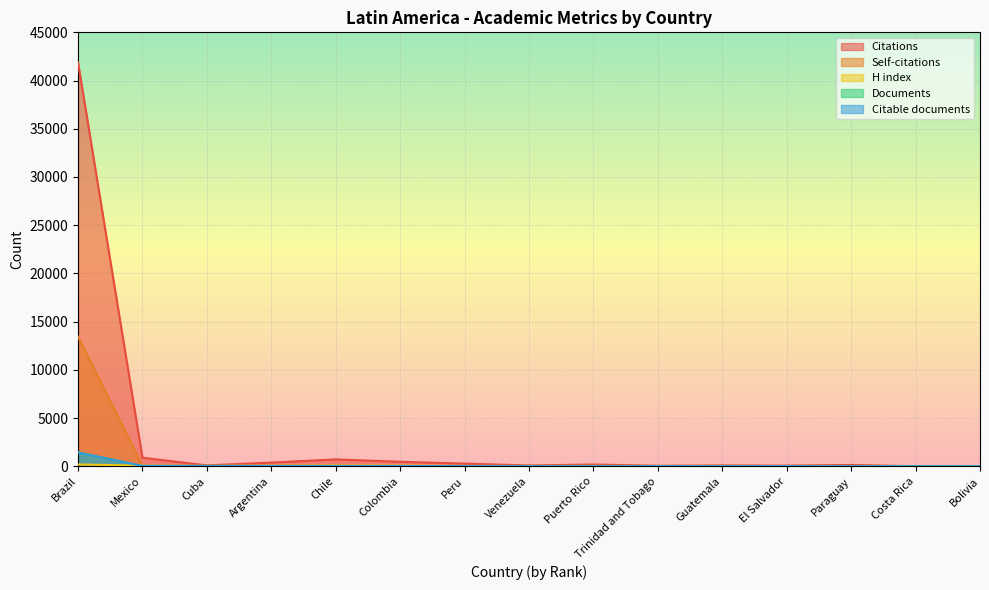

What are all the series names shown in the legend?

Citations, Self-citations, H index, Documents, Citable documents